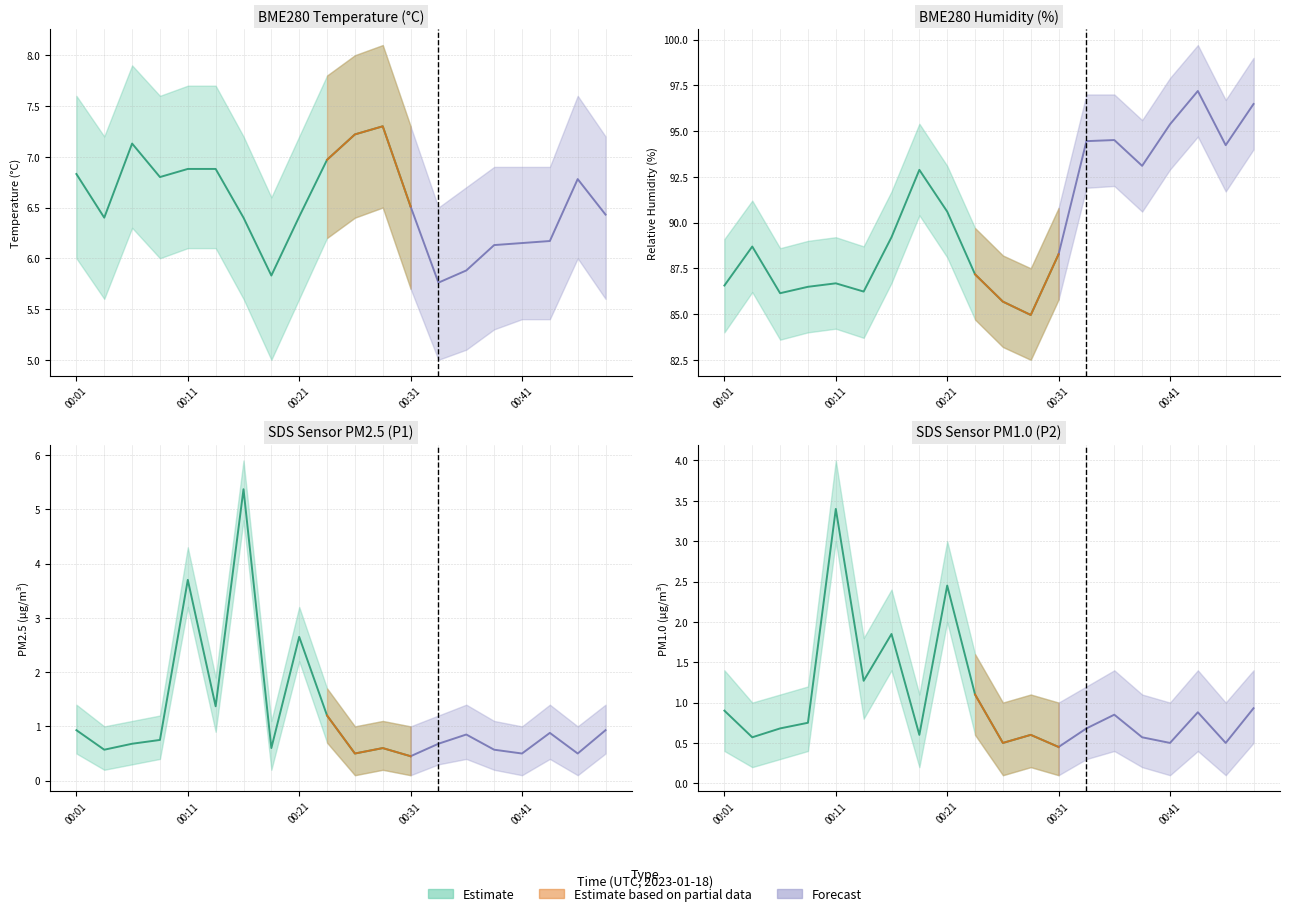

Which series has the largest total across all categories?

BME280_humidity